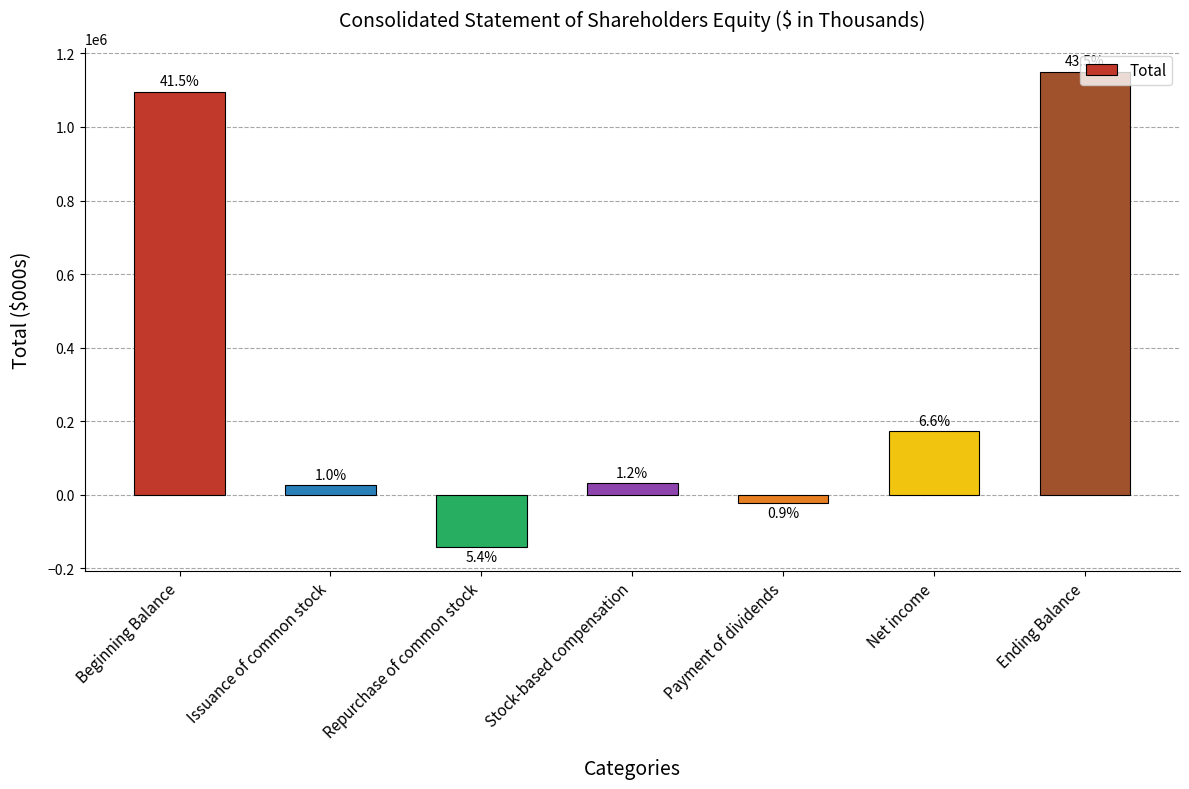

Are the bars horizontal?

No